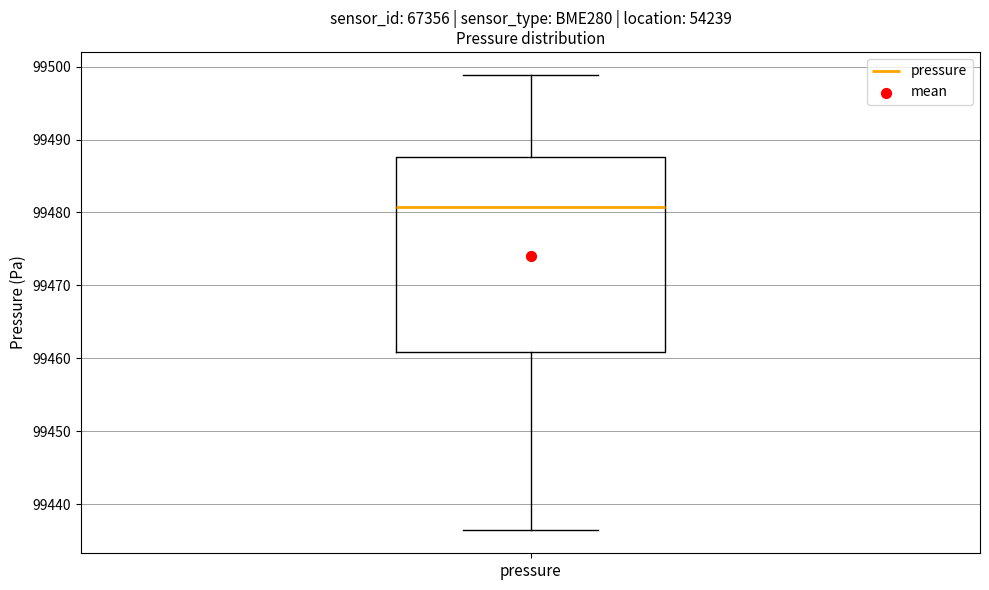

Transcribe this box plot: give where the median line is, the range the box spans, and where the two whiskers end, as read against the y-axis. The values are not printed on the chart, so give them approximately, as read against the axis.

median 99481, box 99461 to 99488, whiskers 99436 to 99499